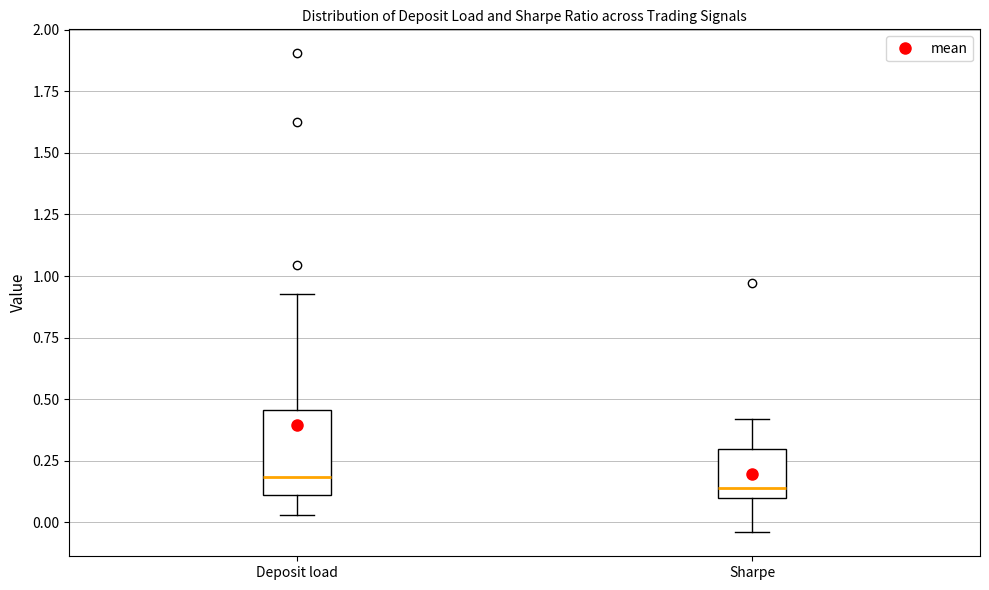

Reading left to right, read every box against the y-axis: the position of its median line, the range the box covers, and the ends of its whiskers. The values are not printed on the chart, so give them approximately, as read against the axis.

Deposit load: median 0.20, box 0.10 to 0.45, whiskers 0.05 to 0.95
Sharpe: median 0.15, box 0.10 to 0.30, whiskers -0.05 to 0.40